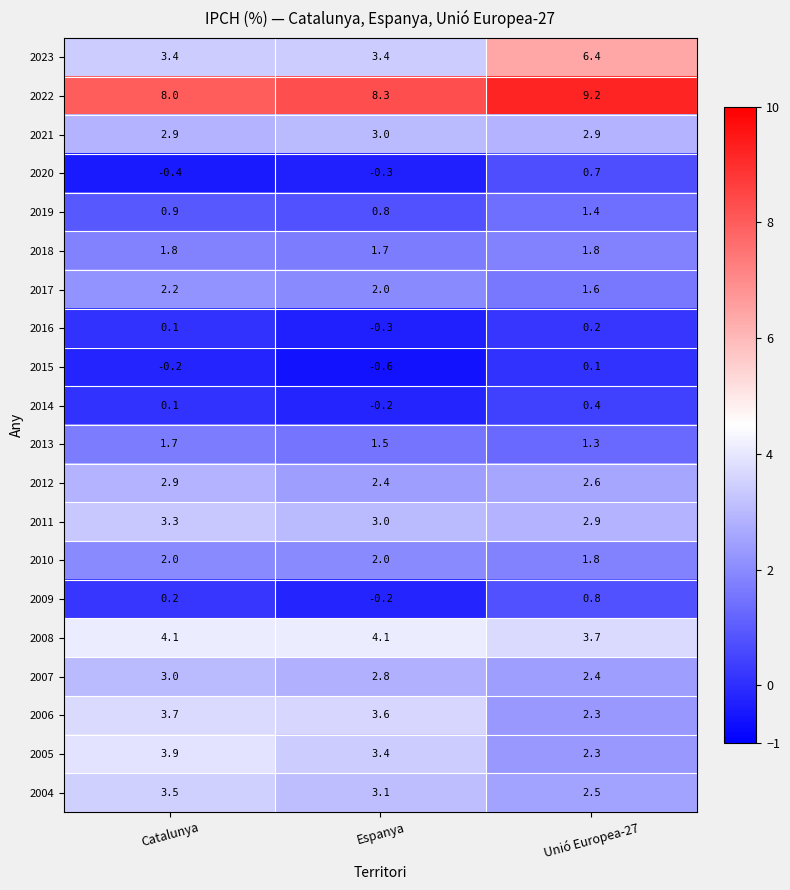

What is the sum of all 2021 values?

8.8